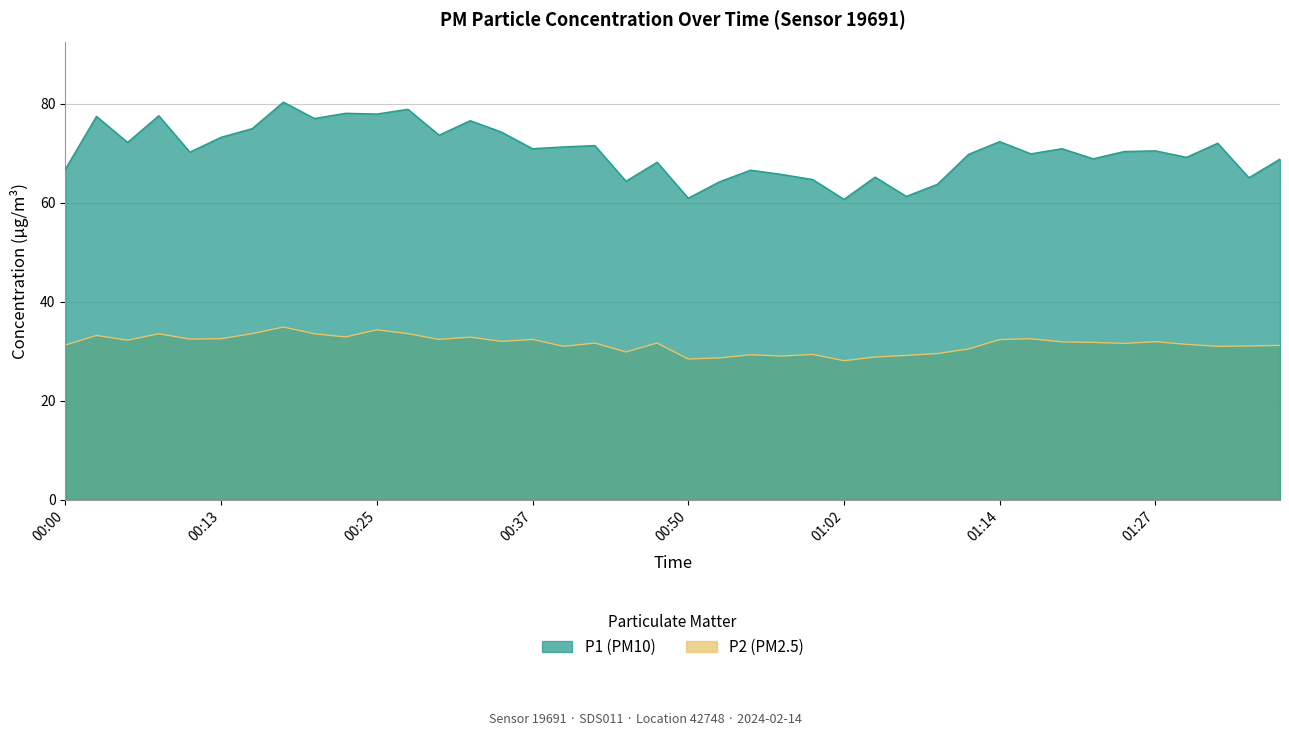

What are all the series names shown in the legend?

P1, P2